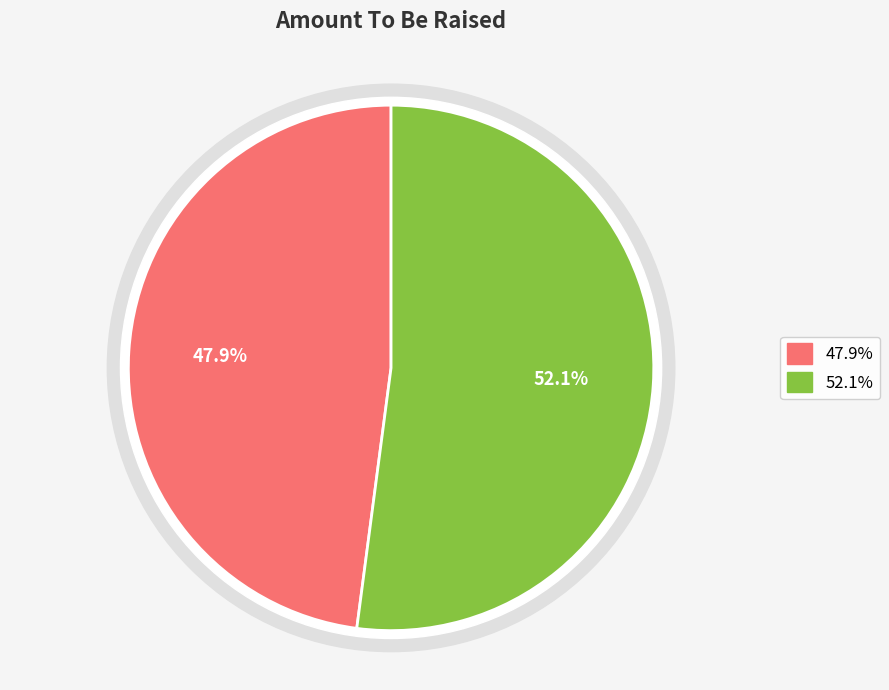

To the nearest percent, what is the difference between the largest and smallest slice percentages?

4%